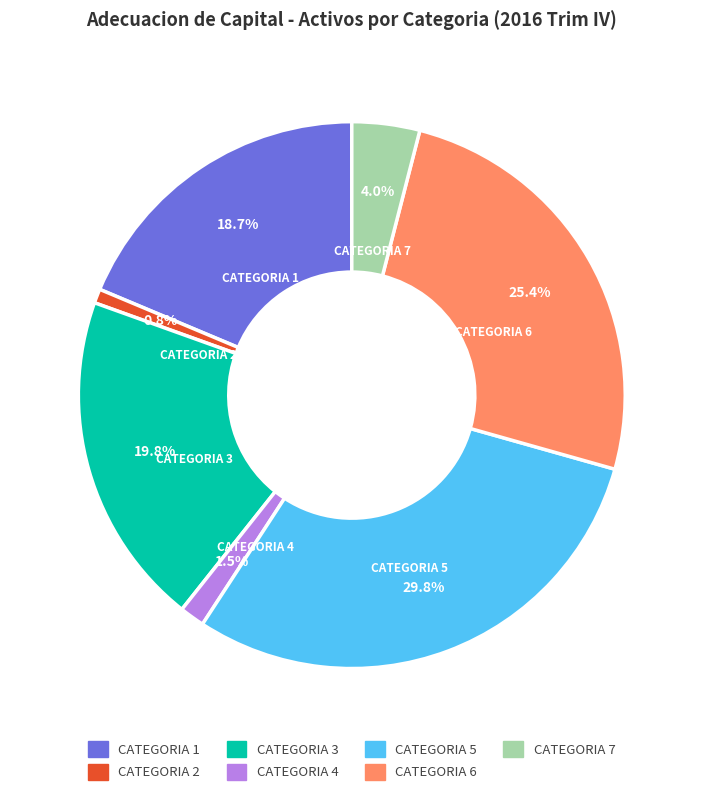

What percentage do CATEGORIA 2 and CATEGORIA 1 together represent?

19.5%